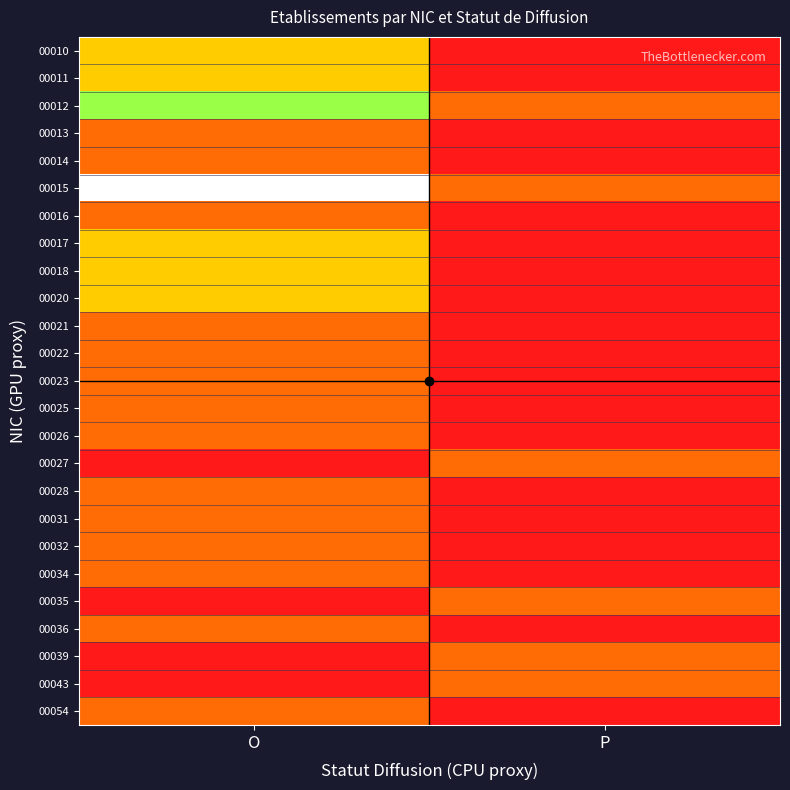

At how many categories does at least one series exceed 0?

2